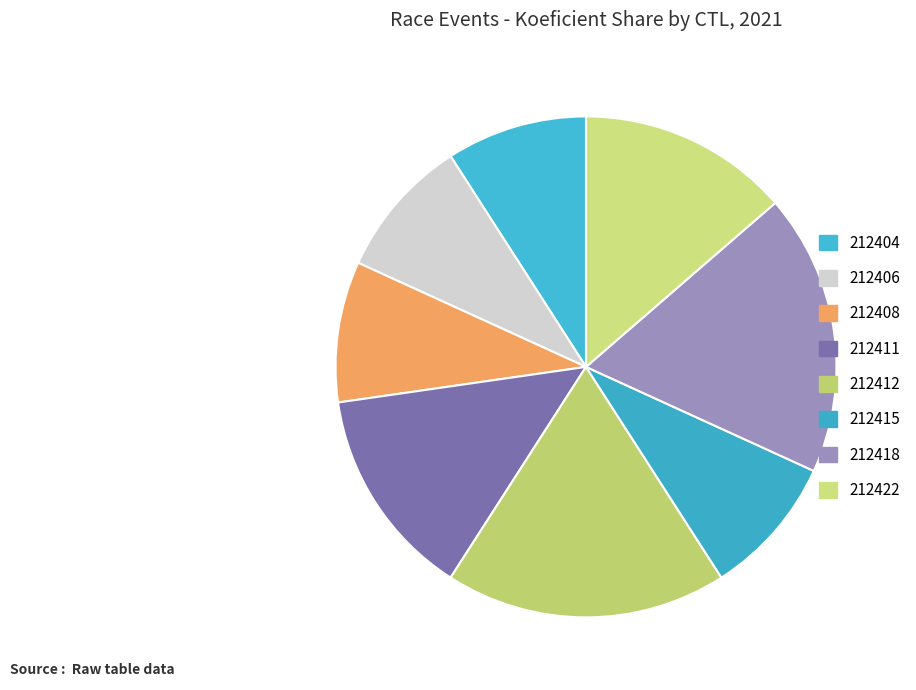

The 212415 slice represents 1% of the pie. True or false?

False